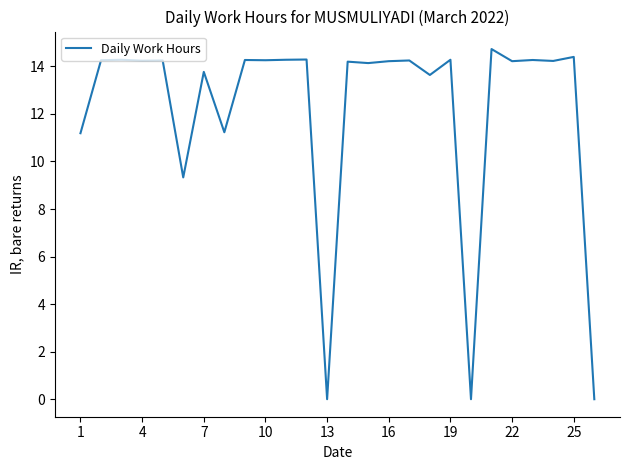

What is the difference between the maximum and minimum values?

14.7